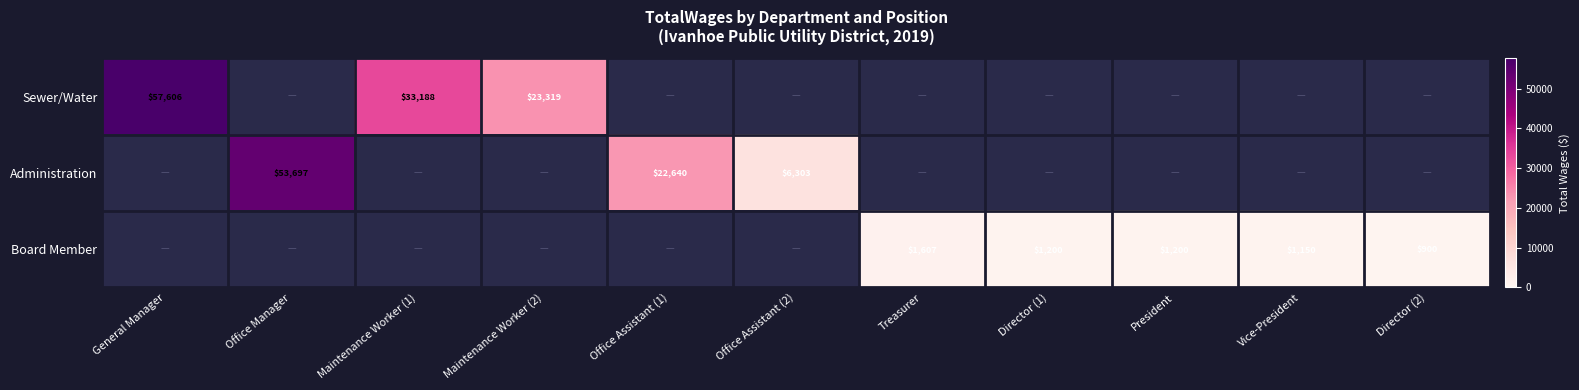

What is the sum of the Administration values at Office Assistant (1) and Office Assistant (2)?

28943